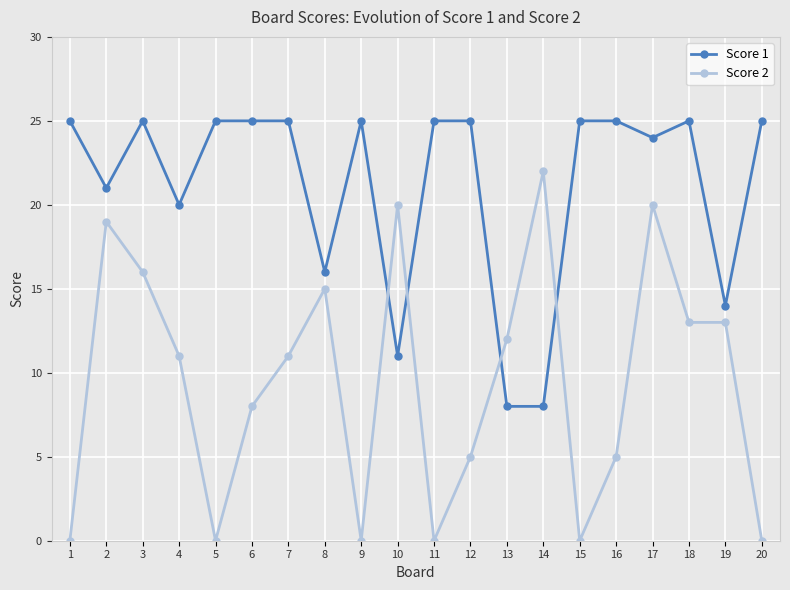

Which series has the largest range (max minus min)?

Score 2